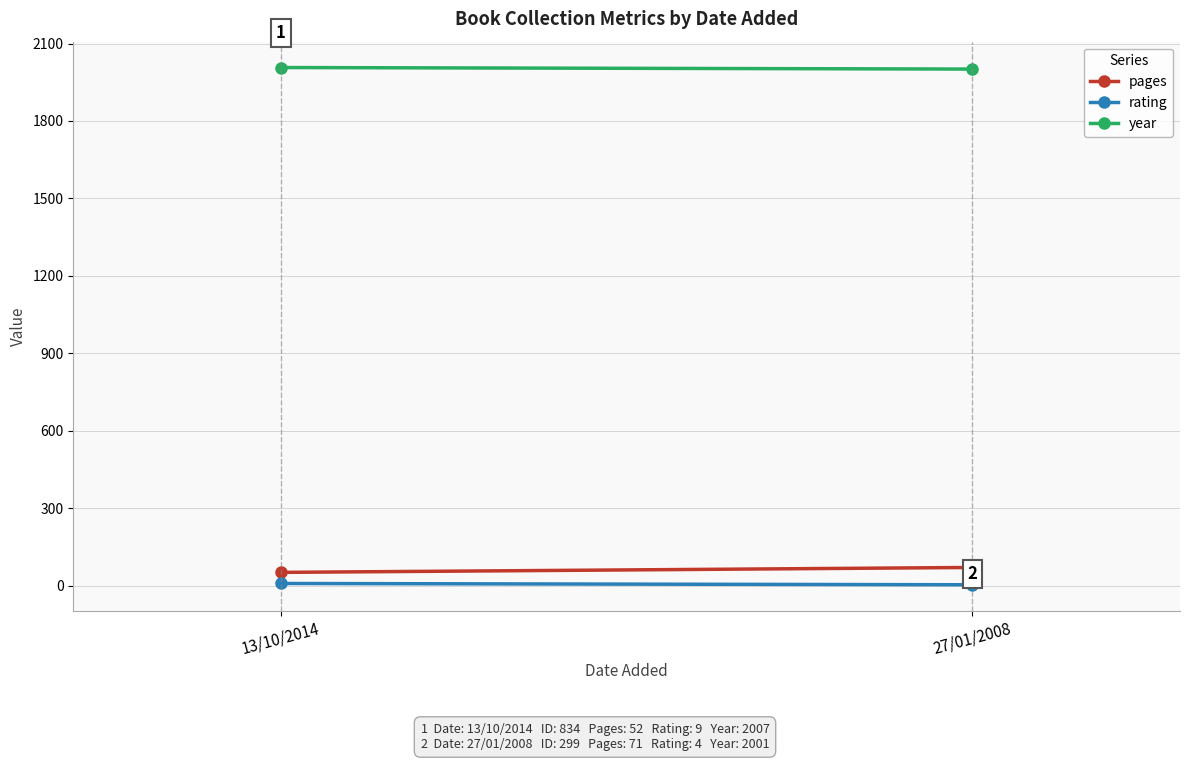

What is the value of the rating point at the 2nd from the left?

4